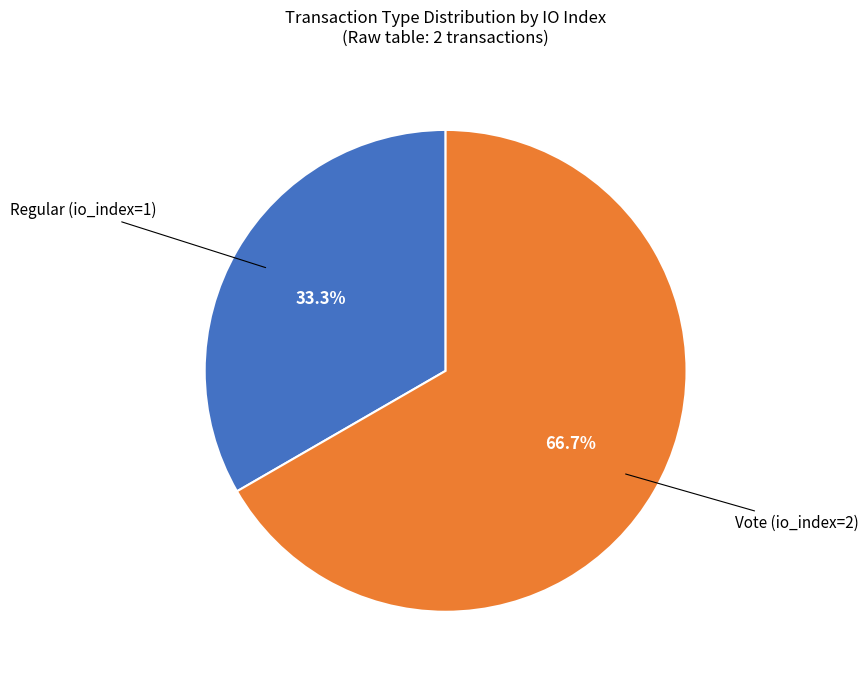

Between Vote (io_index=2) and Regular (io_index=1), which is larger?

Vote (io_index=2)